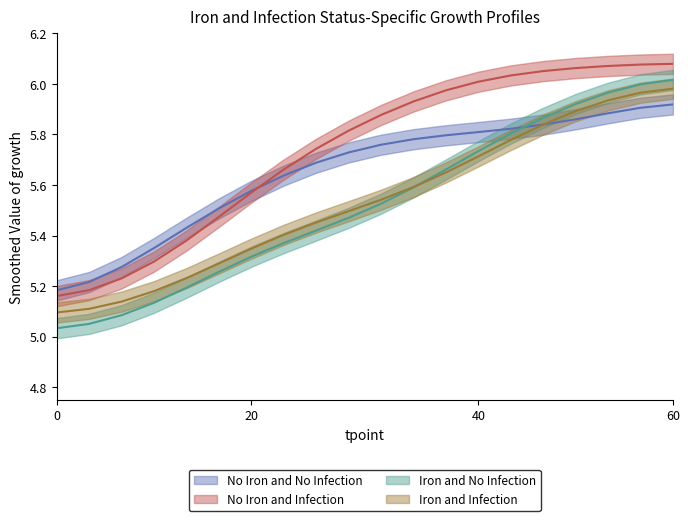

Which series has the largest range (max minus min)?

Iron and No Infection